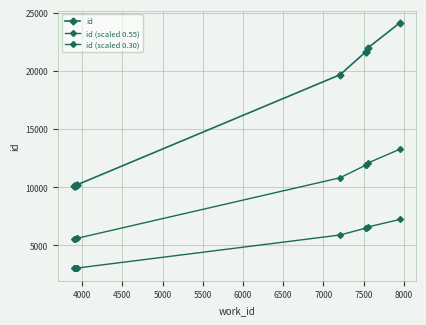

How many lines are shown in the chart?

3